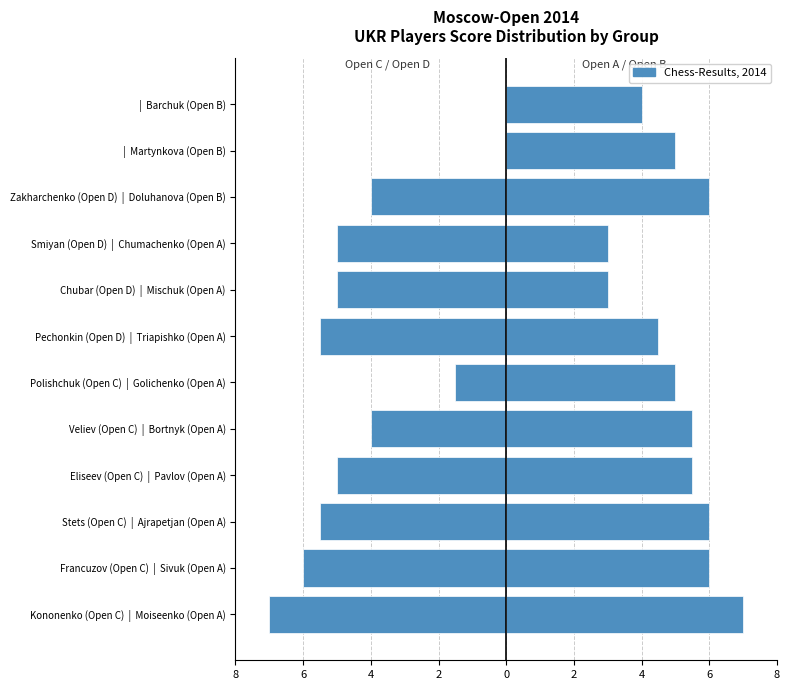

Are the bars grouped side by side (vs. stacked)?

Yes